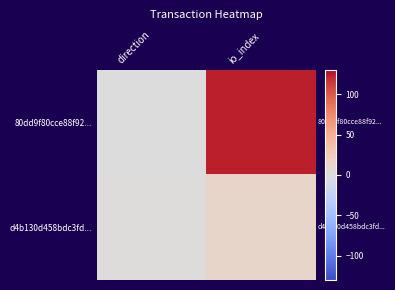

How many distinct data groups are displayed?

2